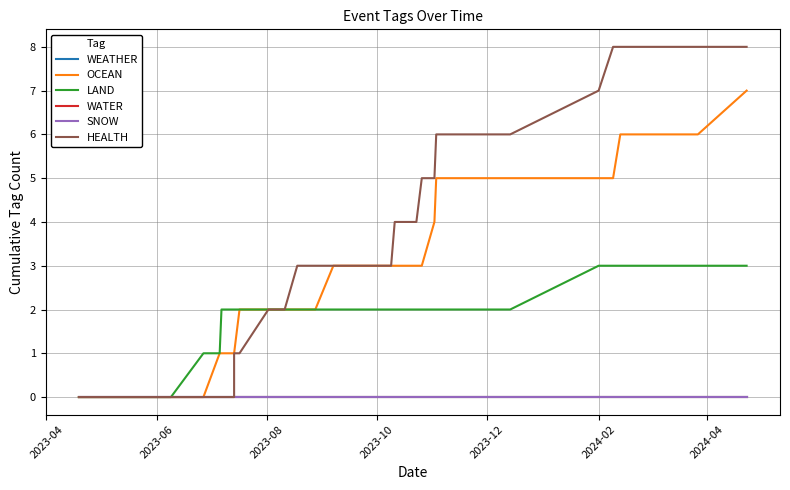

Which category has the lowest value in the WATER series?

2023-04